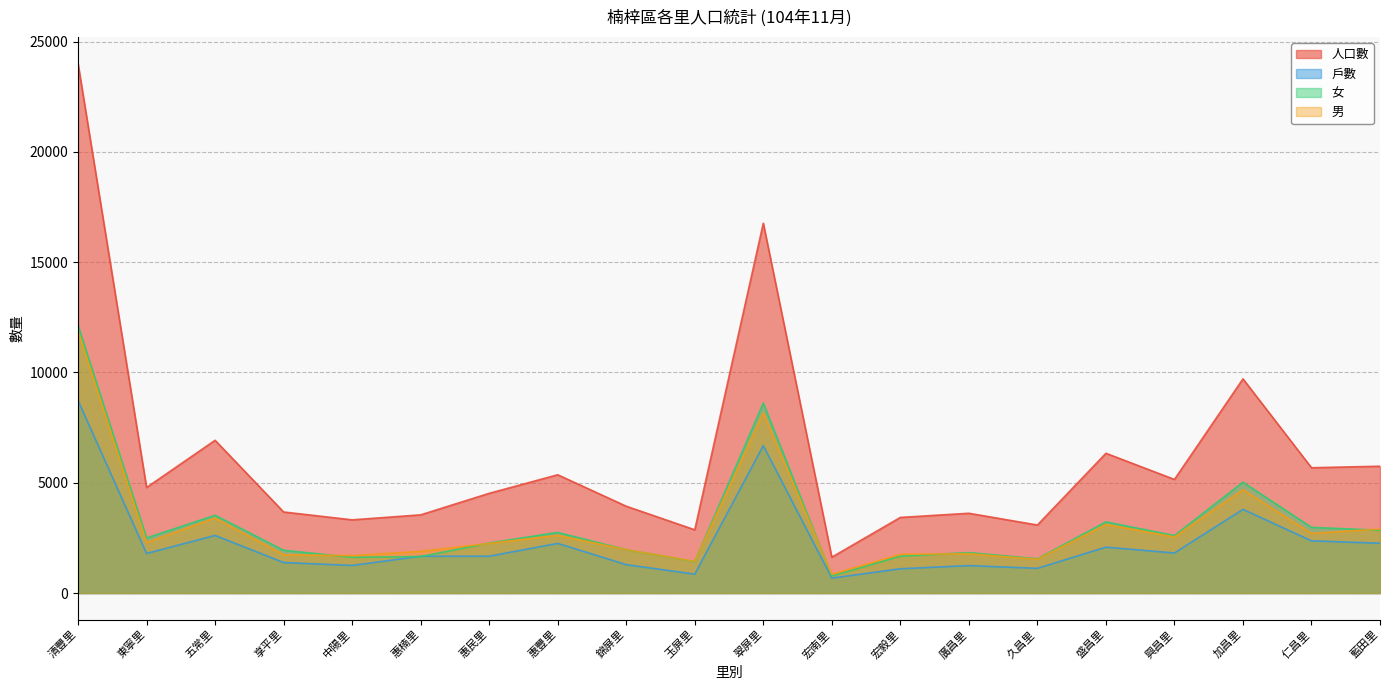

What is the sum of all 戶數 values?

46659